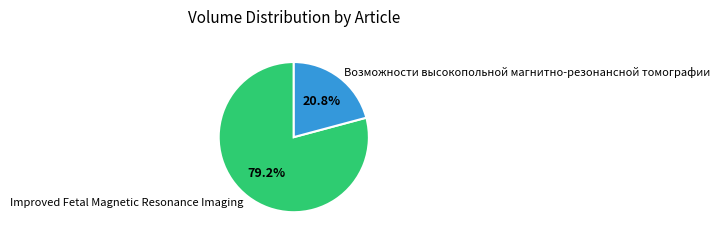

True or false: Improved Fetal Magnetic Resonance Imaging accounts for 90% of the total.

False